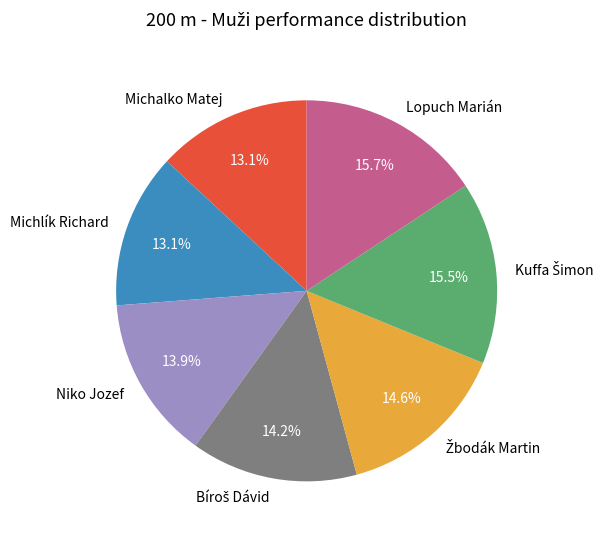

Is there any slice that represents more than half of the pie?

No